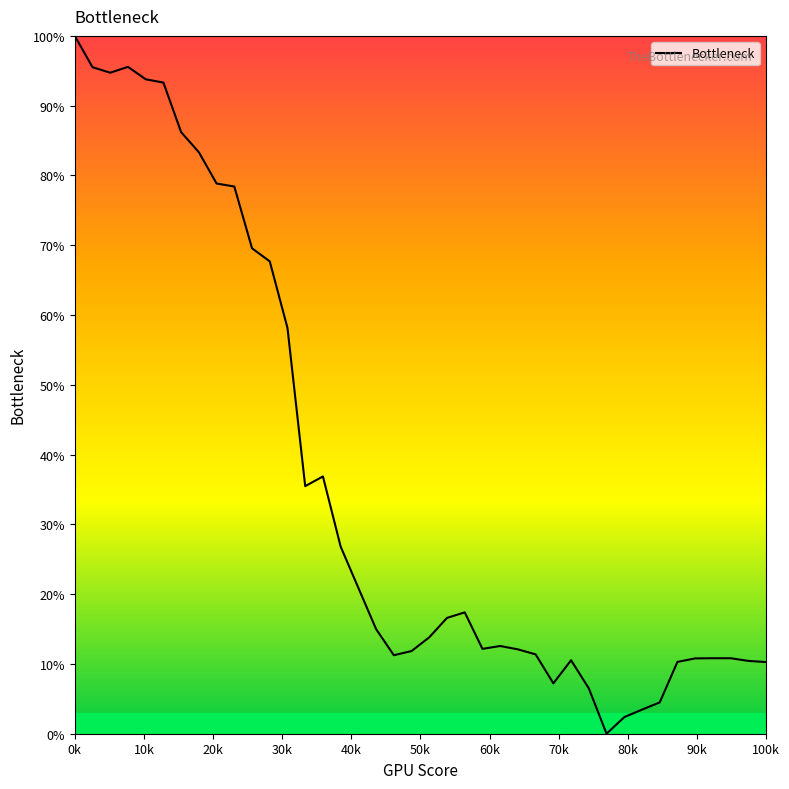

How many distinct data groups are displayed?

1